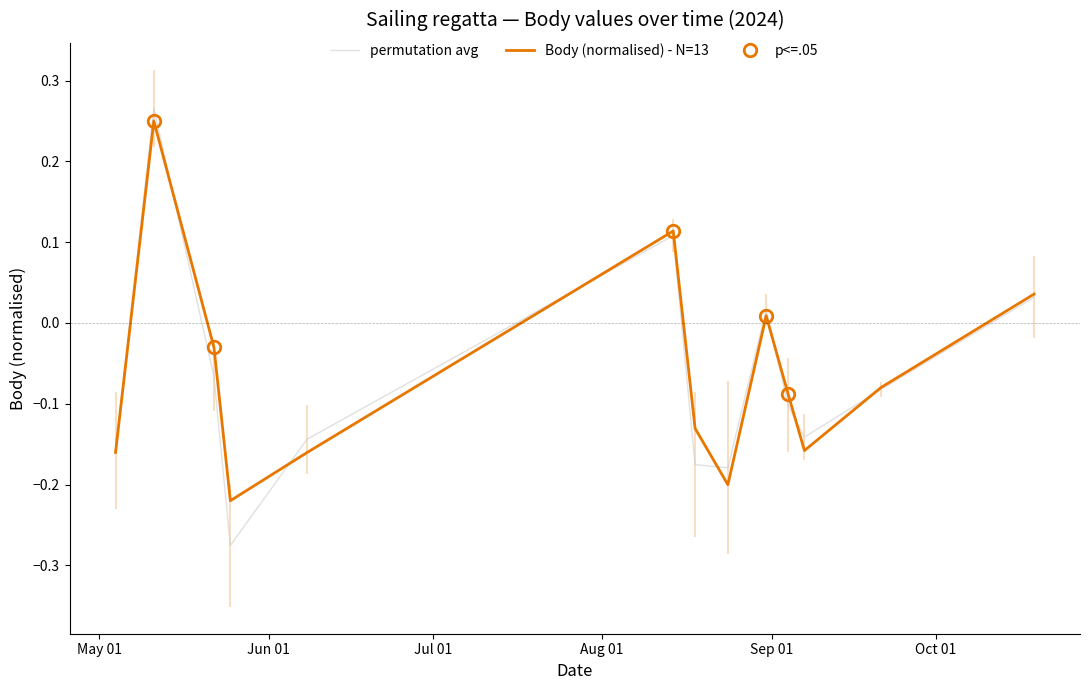

Reading left to right, what are all the values shown in this chart?

permutation avg: -0.2	0.3	-0.1	-0.3	-0.1	0.1	-0.2	-0.2	0.0	-0.1	-0.1	-0.1	0.0
Body (normalised) - N=13: -0.2	0.2	-0.0	-0.2	-0.2	0.1	-0.1	-0.2	0.0	-0.1	-0.2	-0.1	0.0